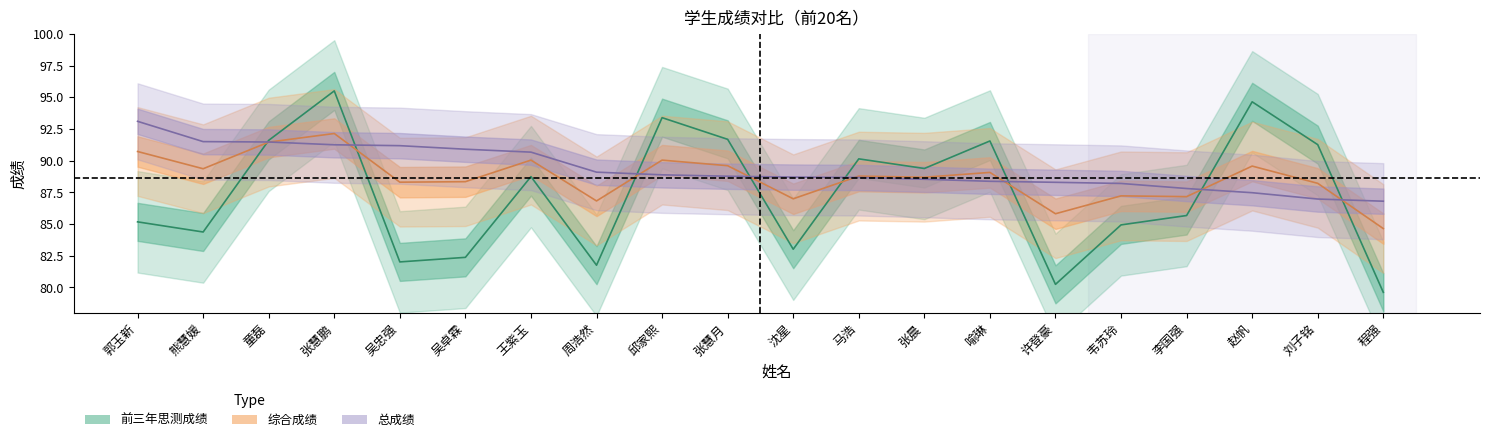

True or false: 综合成绩 has more than 1 interior local peaks.

True